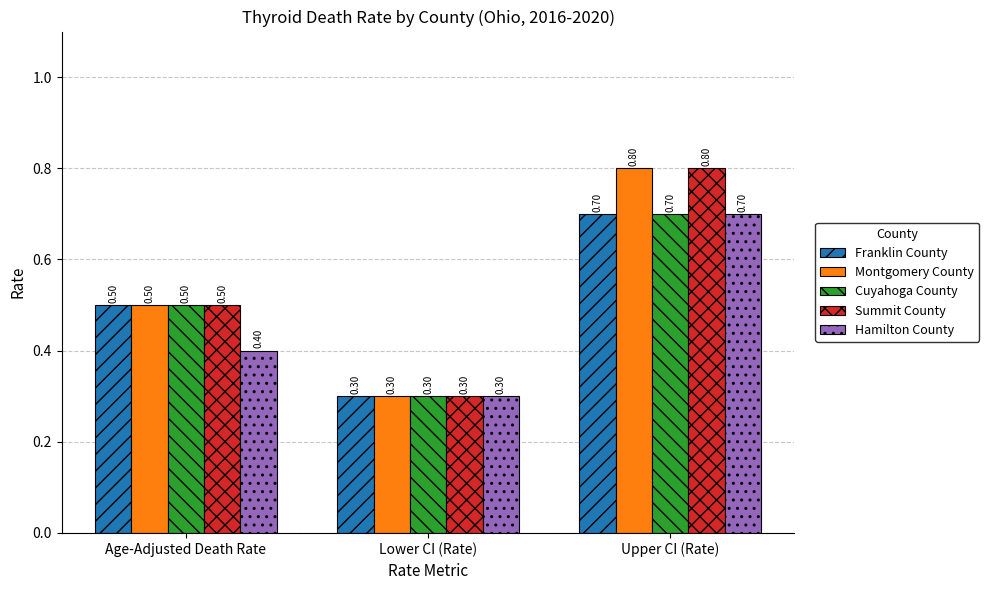

Is the value of Franklin County at Lower CI (Rate) greater than the value of Cuyahoga County at Age-Adjusted Death Rate?

No